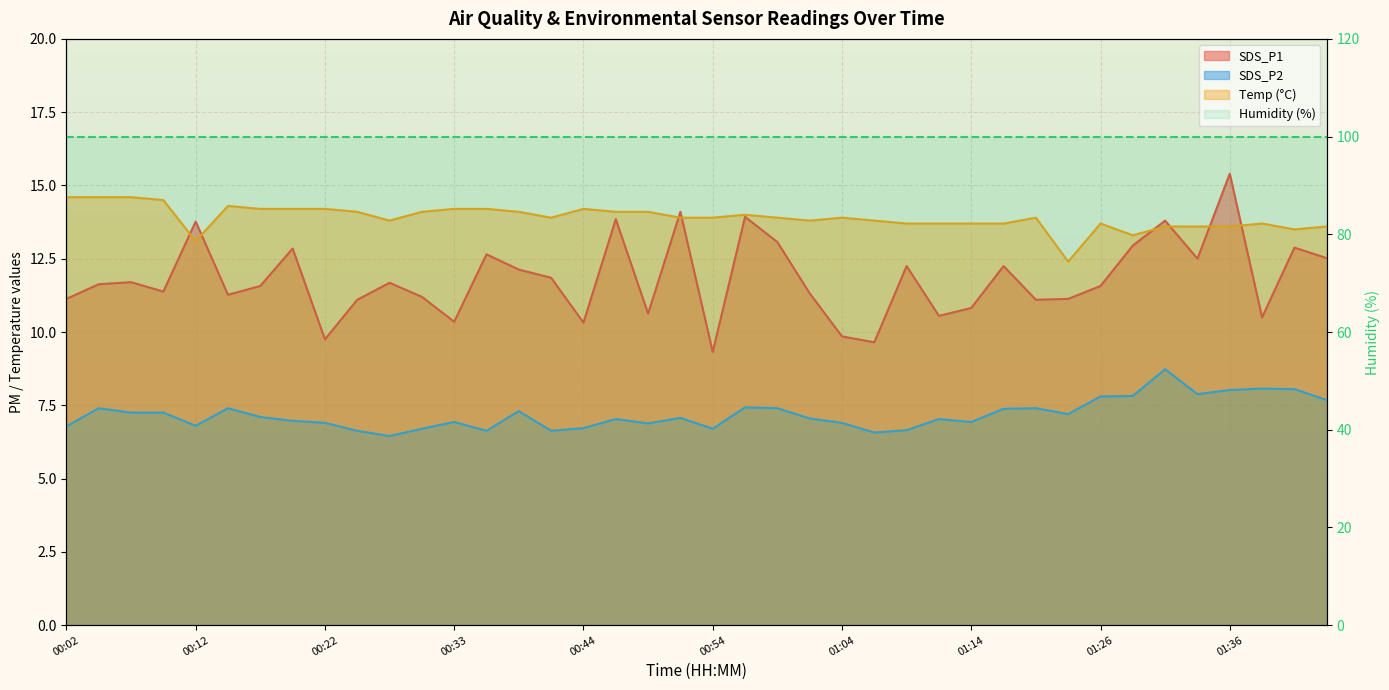

What is the difference between the maximum and minimum values in the SDS_P2 series?

2.3